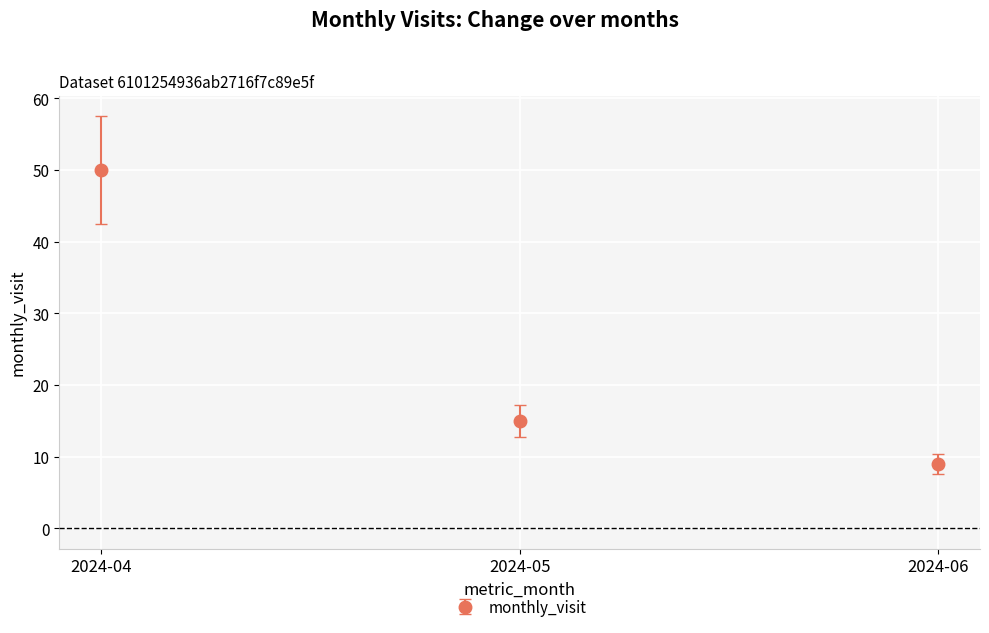

Which category has the highest value across all series?

2024-04